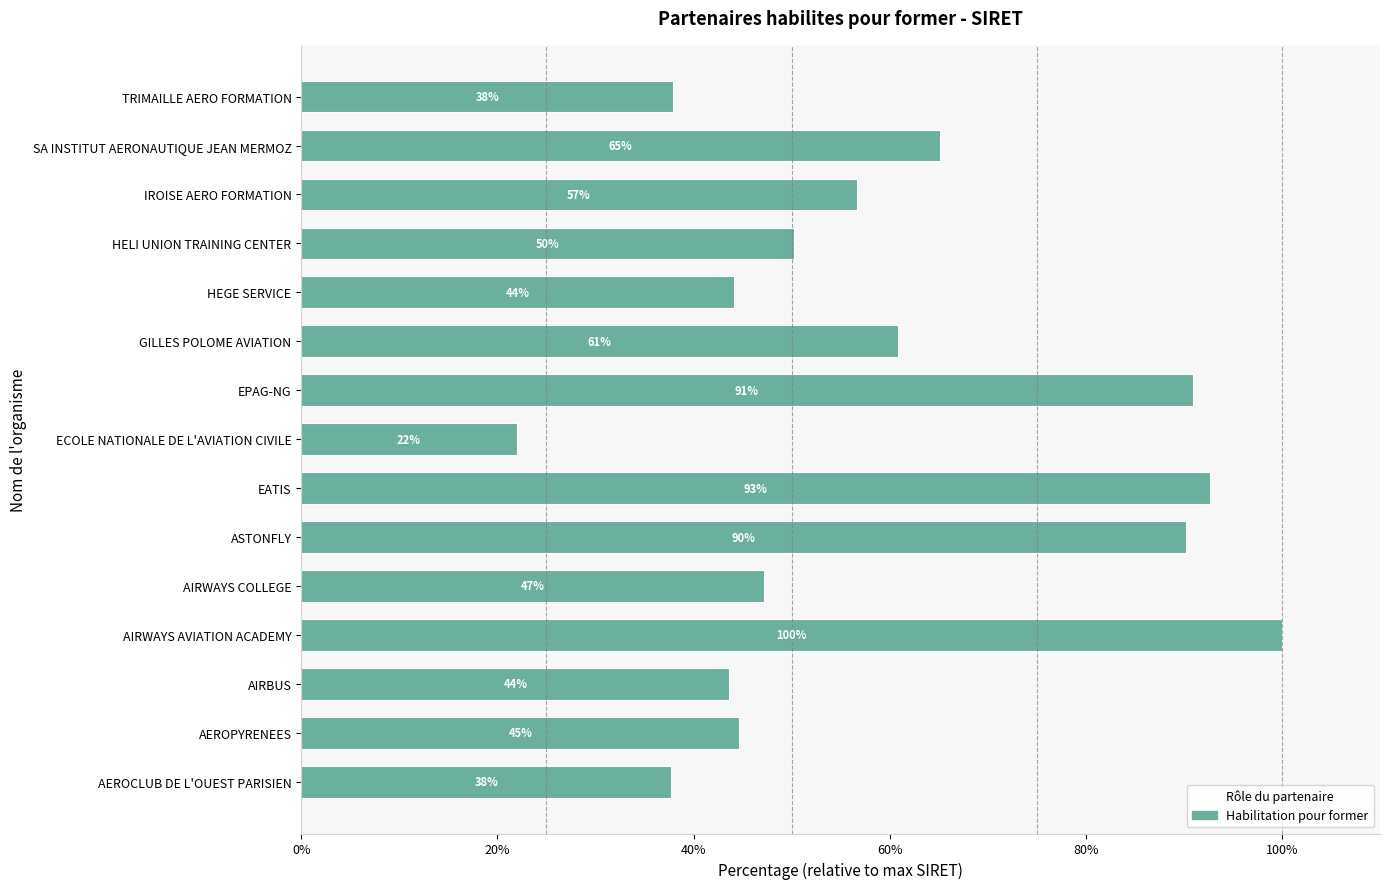

What is the difference between the maximum and minimum values?

78.0